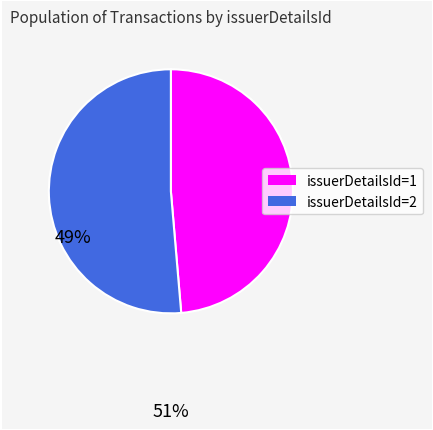

Is there any slice that represents more than half of the pie?

Yes